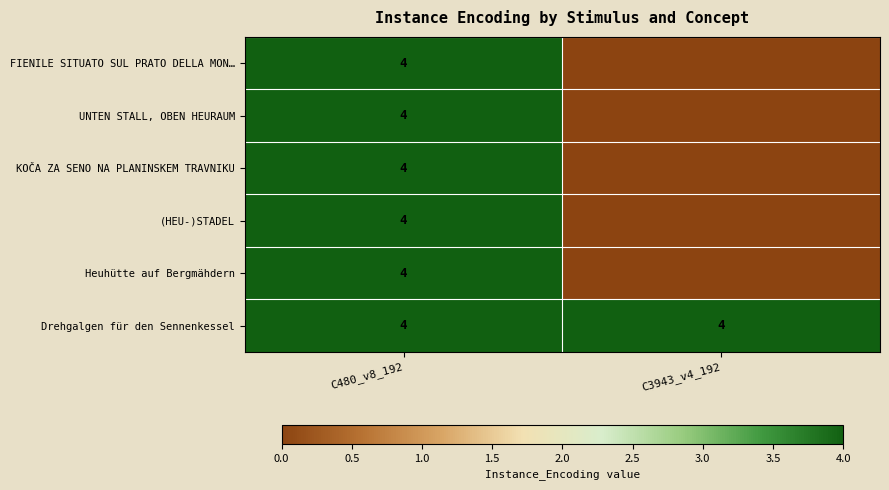

What is the total value across all series at C480_v8_192?

24